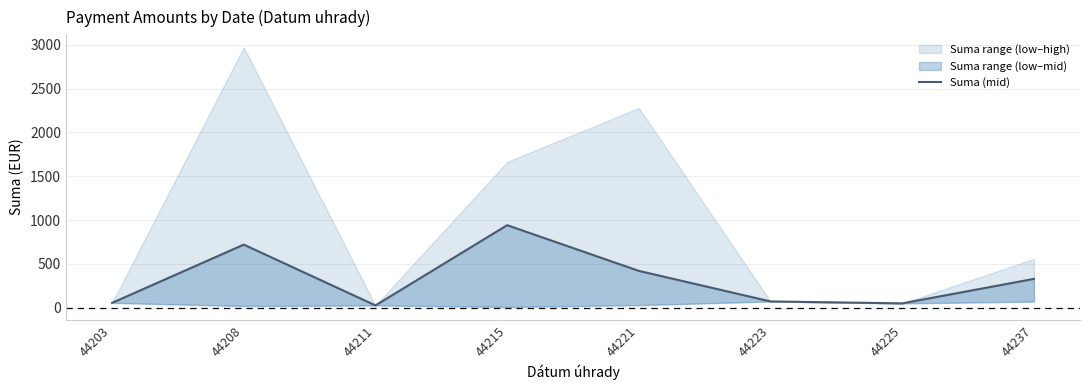

True or false: the data shows 50.0 at 44225.

True